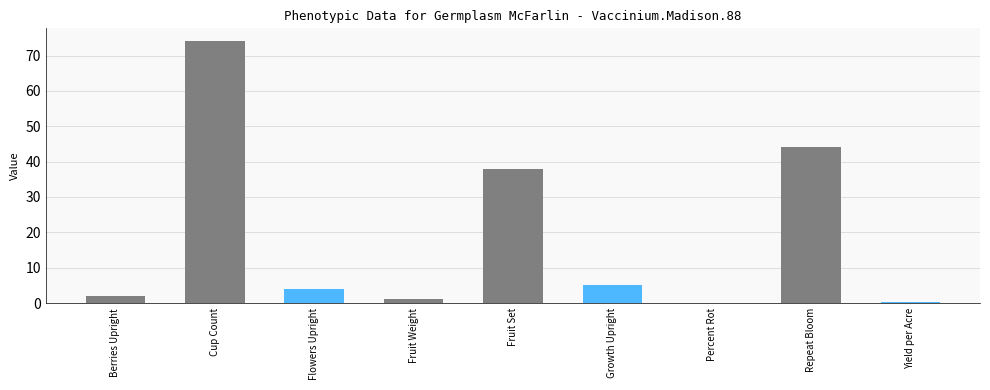

Count the number of data series in this chart.

1